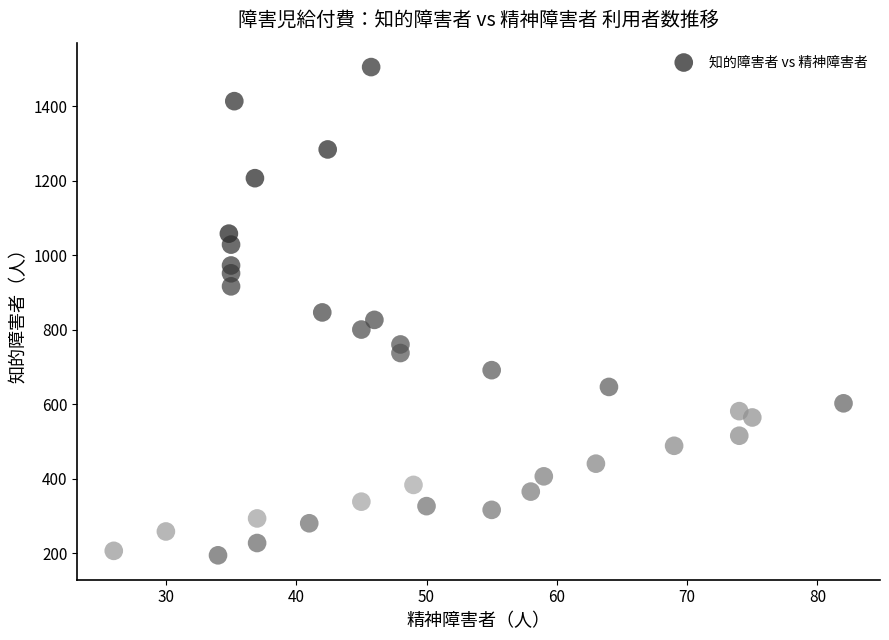

What is the range of X values (max minus min)?

56.0